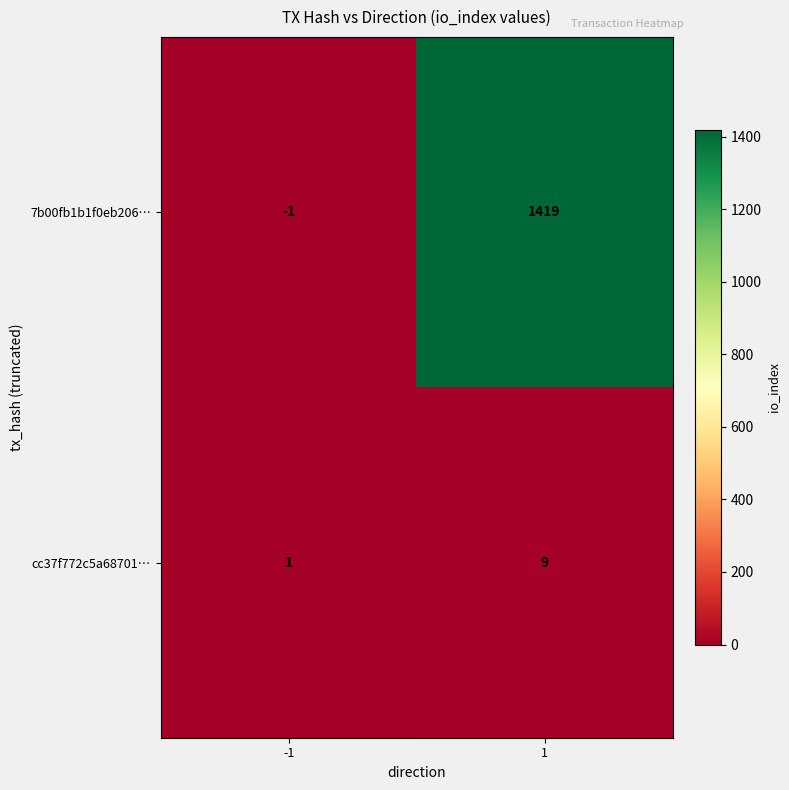

What is the total value across all series at 1?

1428